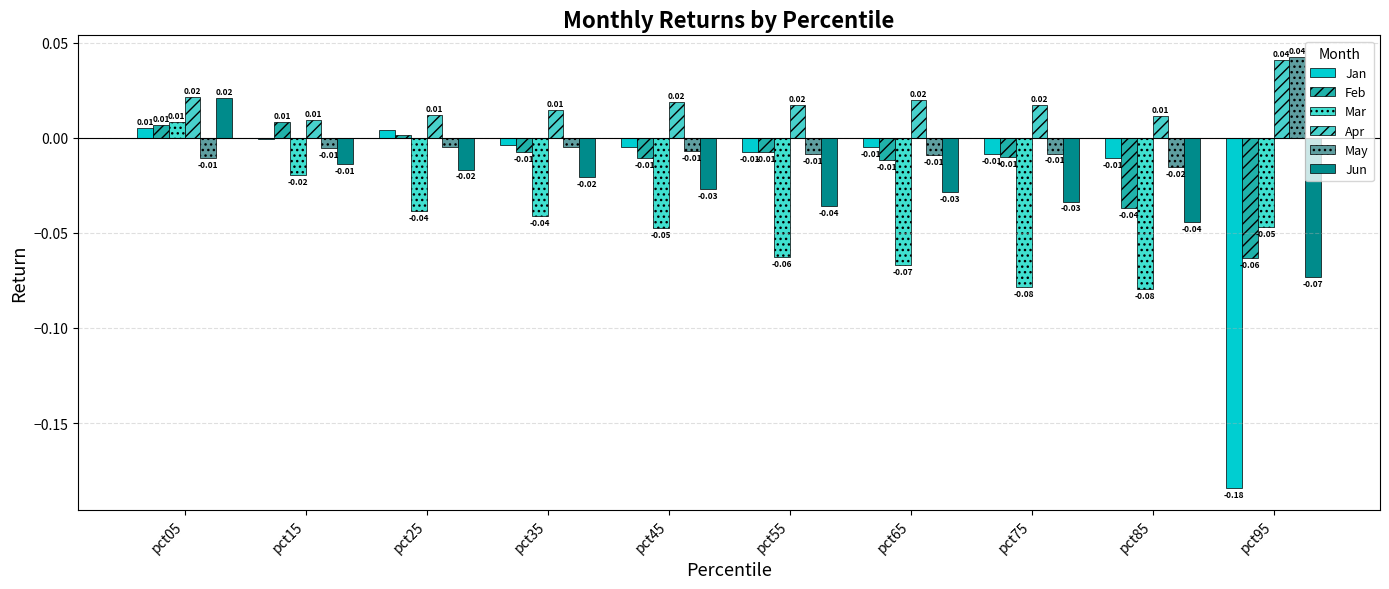

Which series changed the most between pct35 and pct75?

Mar